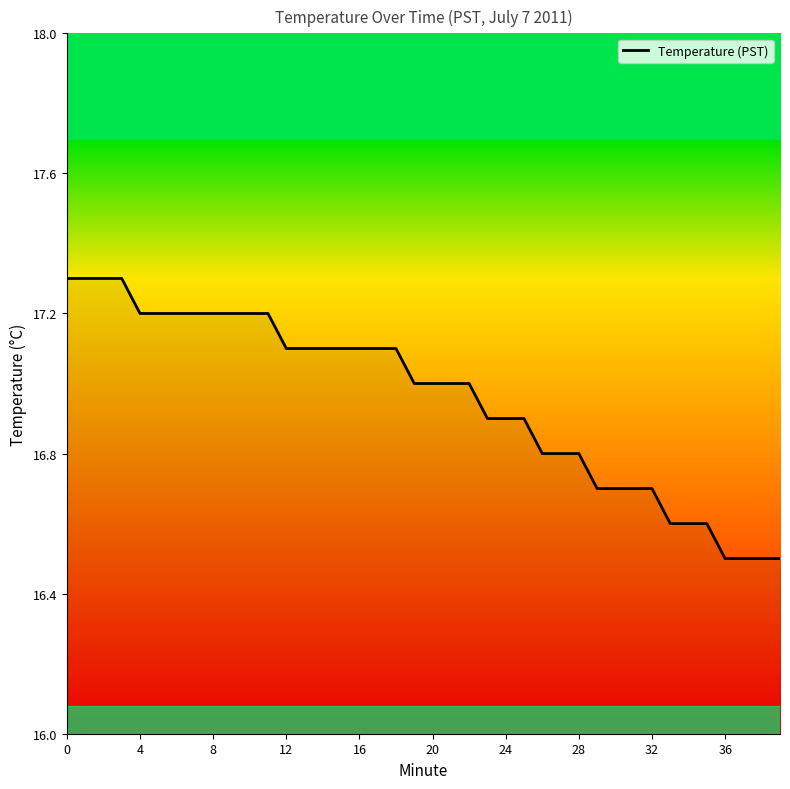

Count the number of data series in this chart.

1